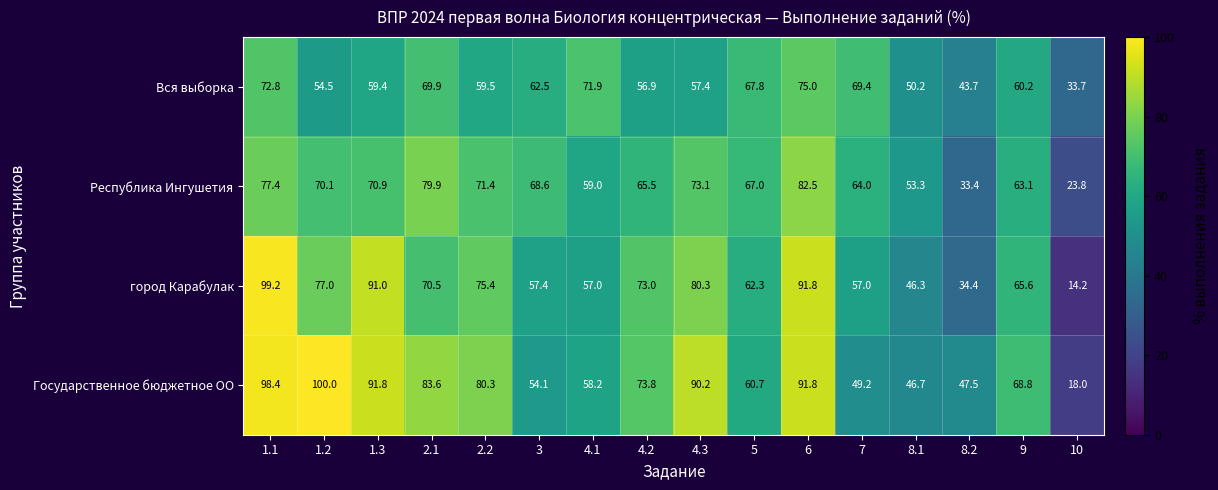

Which series has the largest range (max minus min)?

город Карабулак